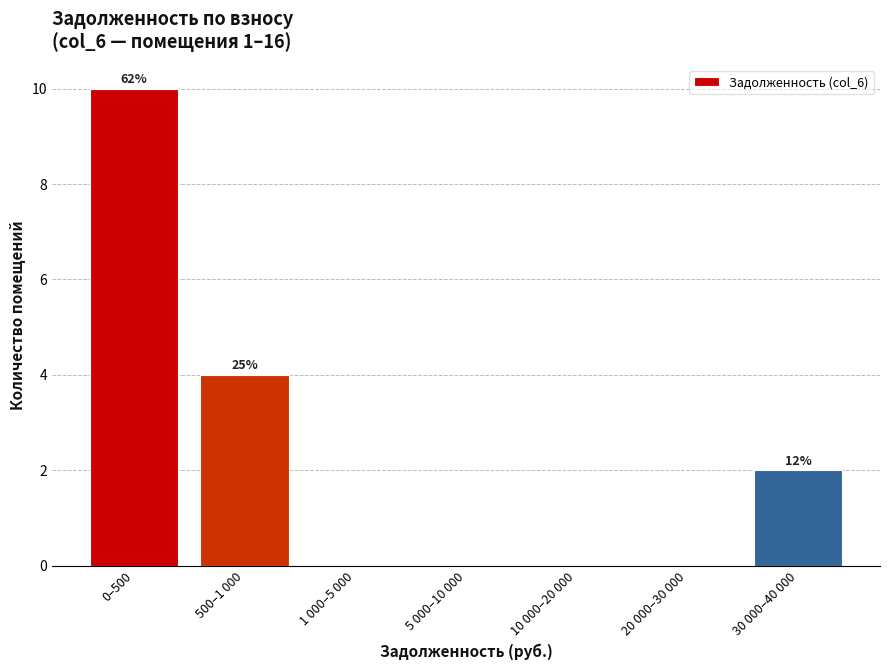

Reading left to right, extract all data points from this chart.

0–500=10	500–1 000=4	1 000–5 000=0	5 000–10 000=0	10 000–20 000=0	20 000–30 000=0	30 000–40 000=2